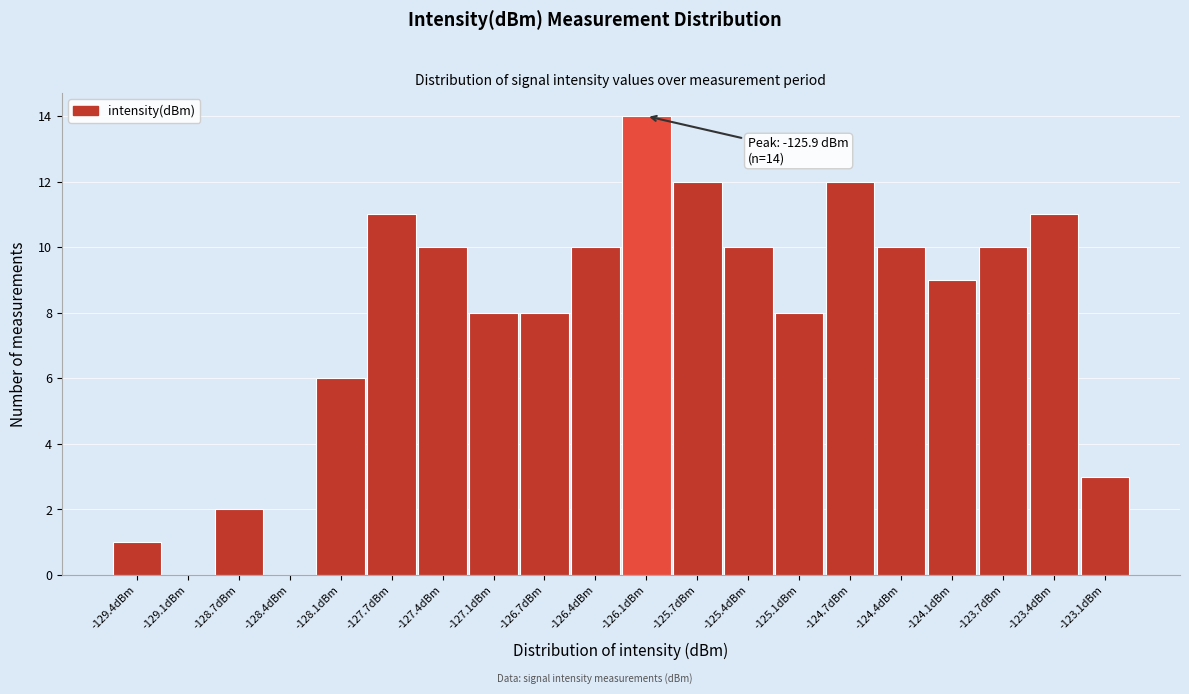

Reading right to left, what are all the values shown in this chart?

-123.1dBm=3	-123.4dBm=11	-123.7dBm=10	-124.1dBm=9	-124.4dBm=10	-124.7dBm=12	-125.1dBm=8	-125.4dBm=10	-125.7dBm=12	-126.1dBm=14	-126.4dBm=10	-126.7dBm=8	-127.1dBm=8	-127.4dBm=10	-127.7dBm=11	-128.1dBm=6	-128.4dBm=0	-128.7dBm=2	-129.1dBm=0	-129.4dBm=1